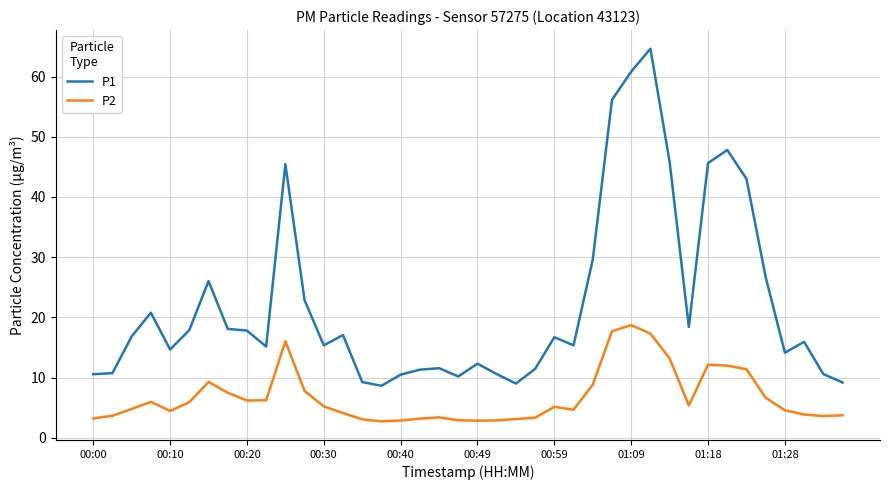

Which series has the widest spread of values?

P1